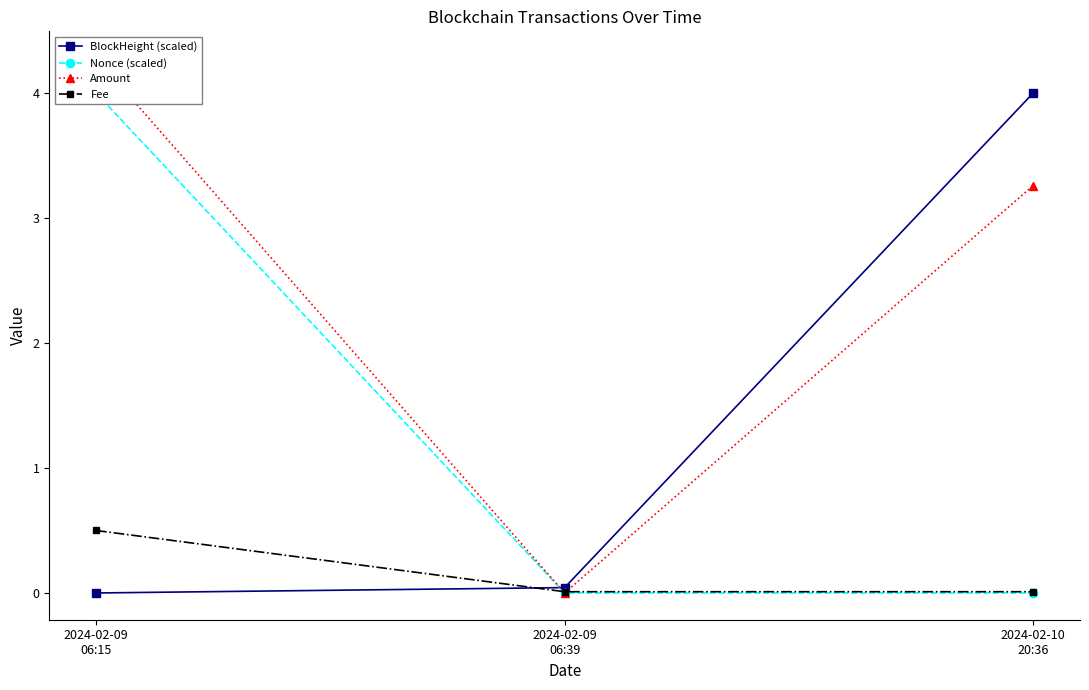

True or false: Fee has a value of 0.0 at 2024-02-09
06:39.

False